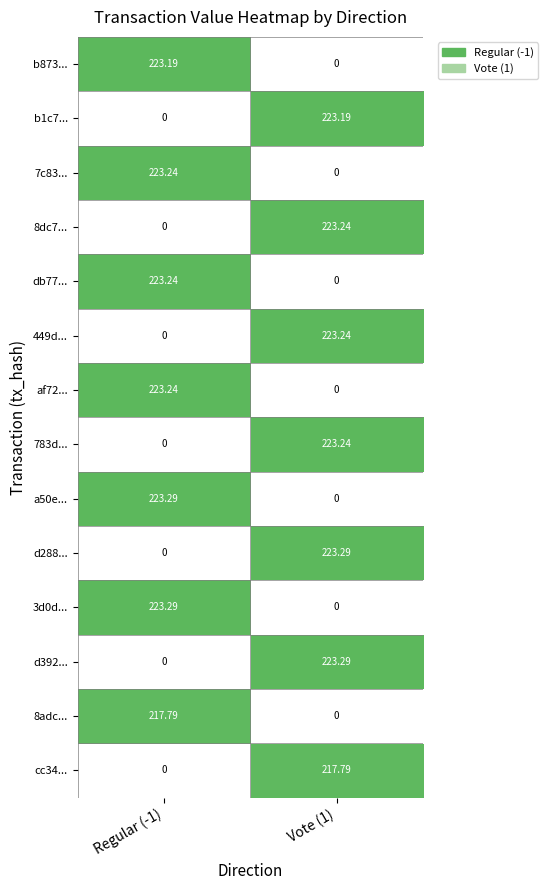

How many positive values does the d288... series have?

1